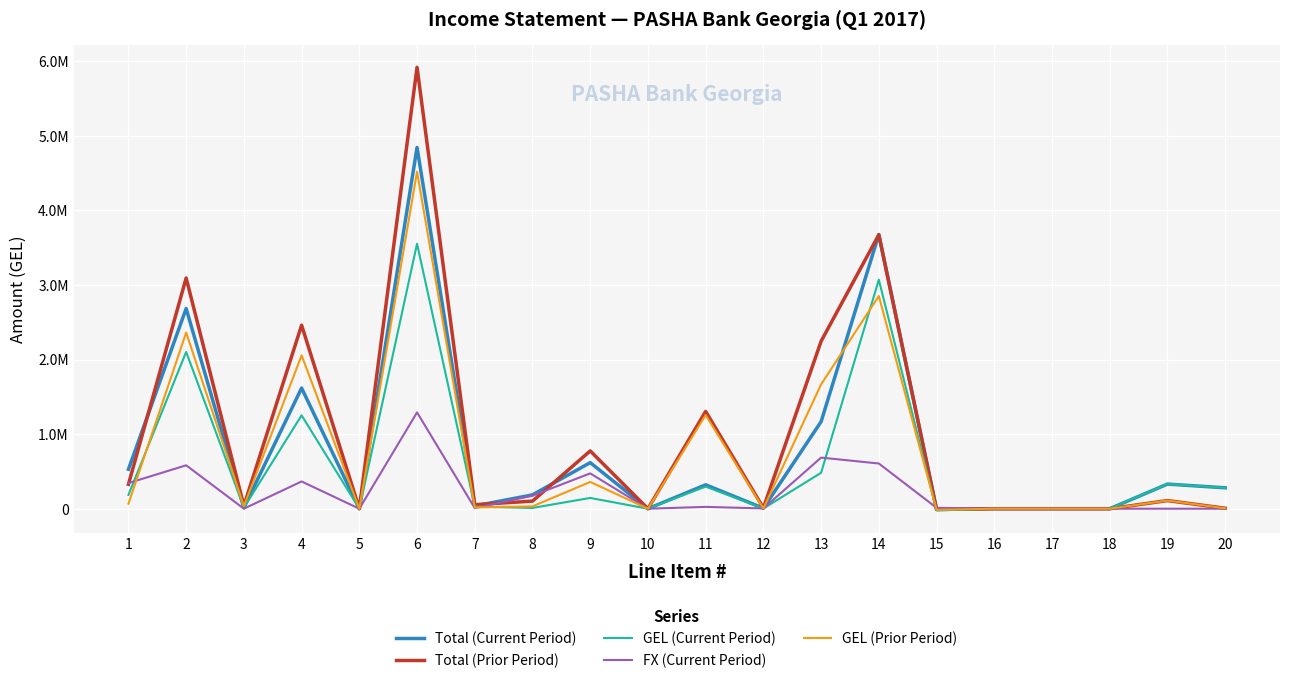

What is the approximate value of Total (Current Period) at 1?

528804.6